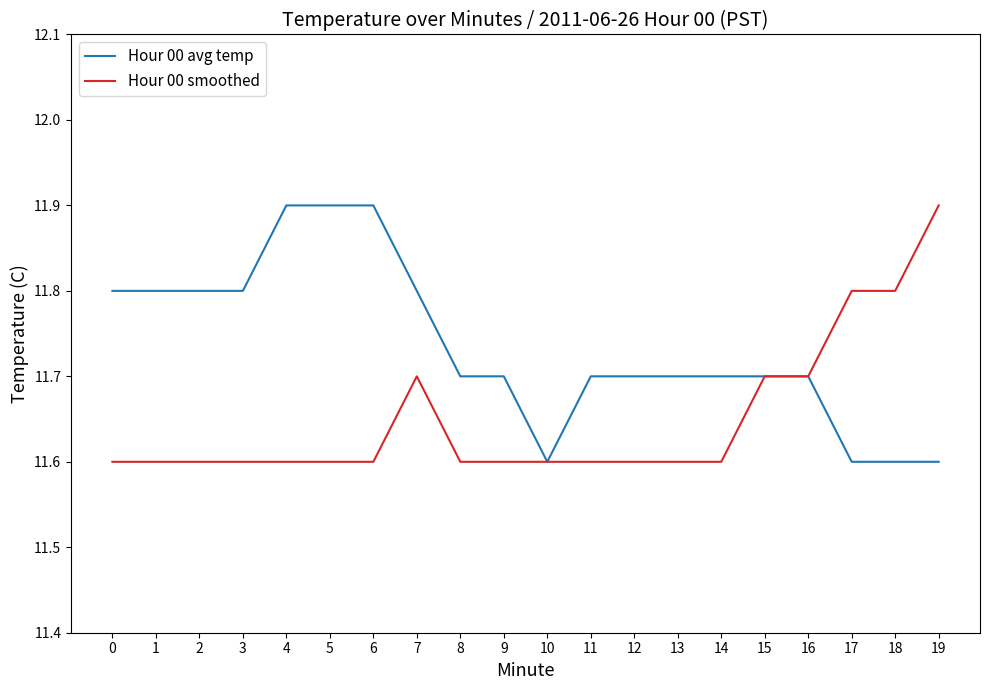

At which label does Hour 00 smoothed reach its peak?

19